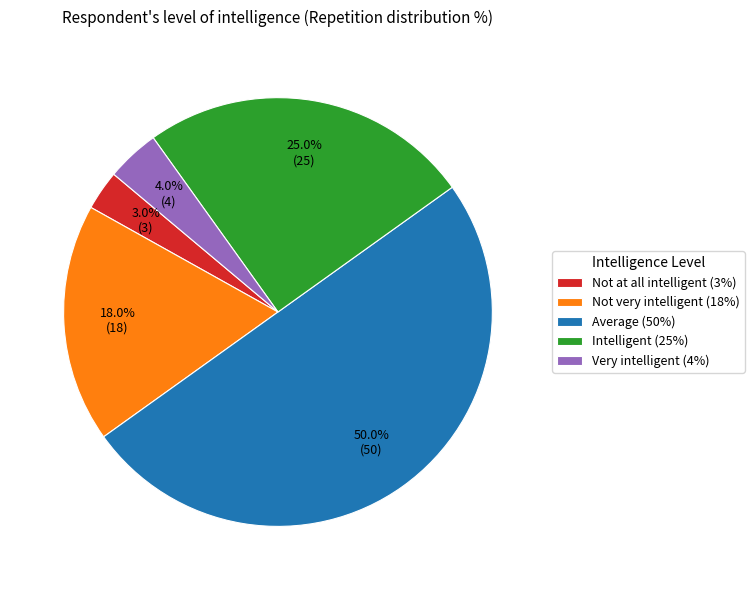

What is the ratio of the value at Intelligent (25%) to the value at Very intelligent (4%)?

6.2